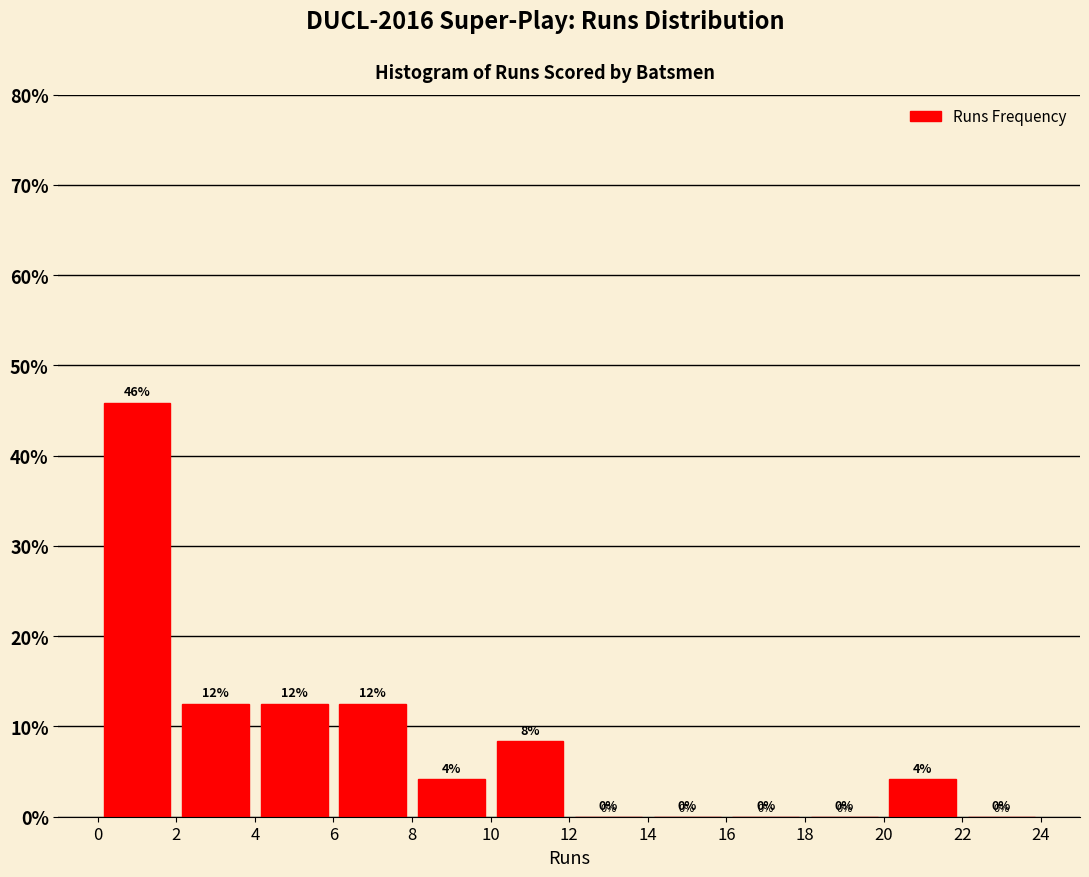

Over which range of the x-axis is the bar tallest?

0 to 2